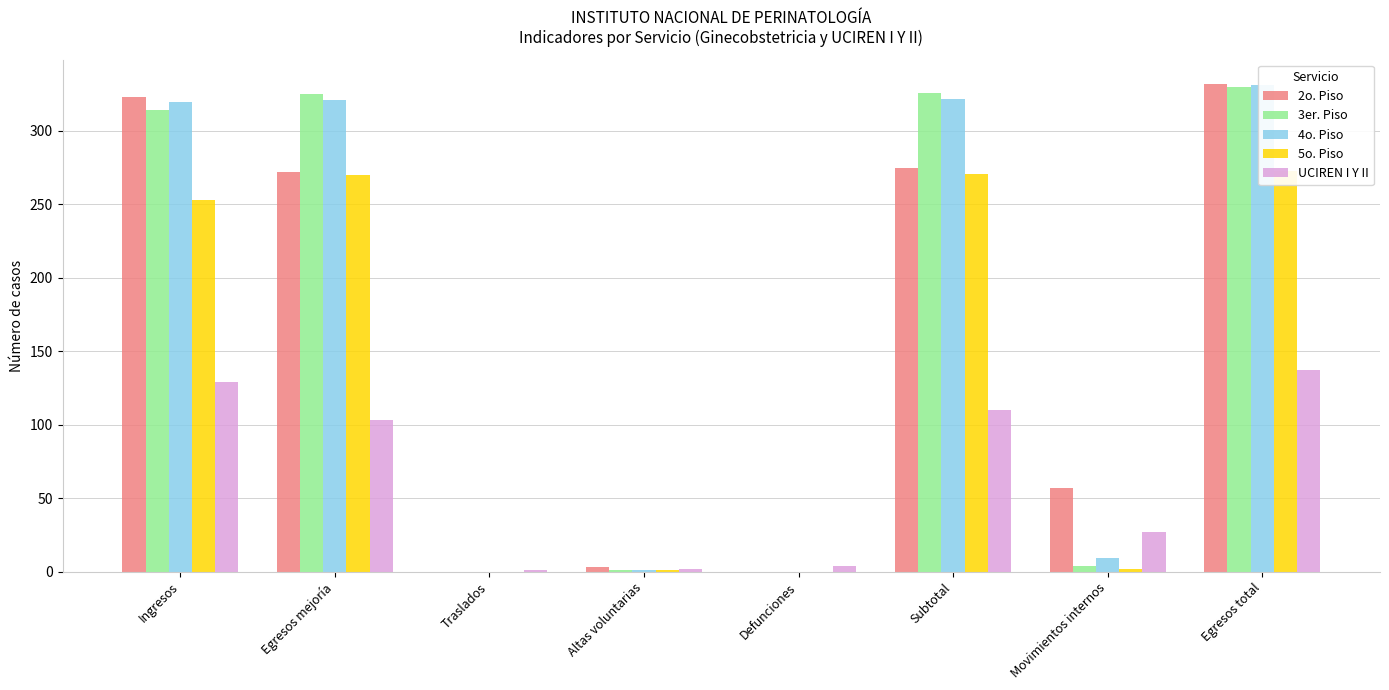

Is it true that 4o. Piso equals 585 at Egresos total?

False